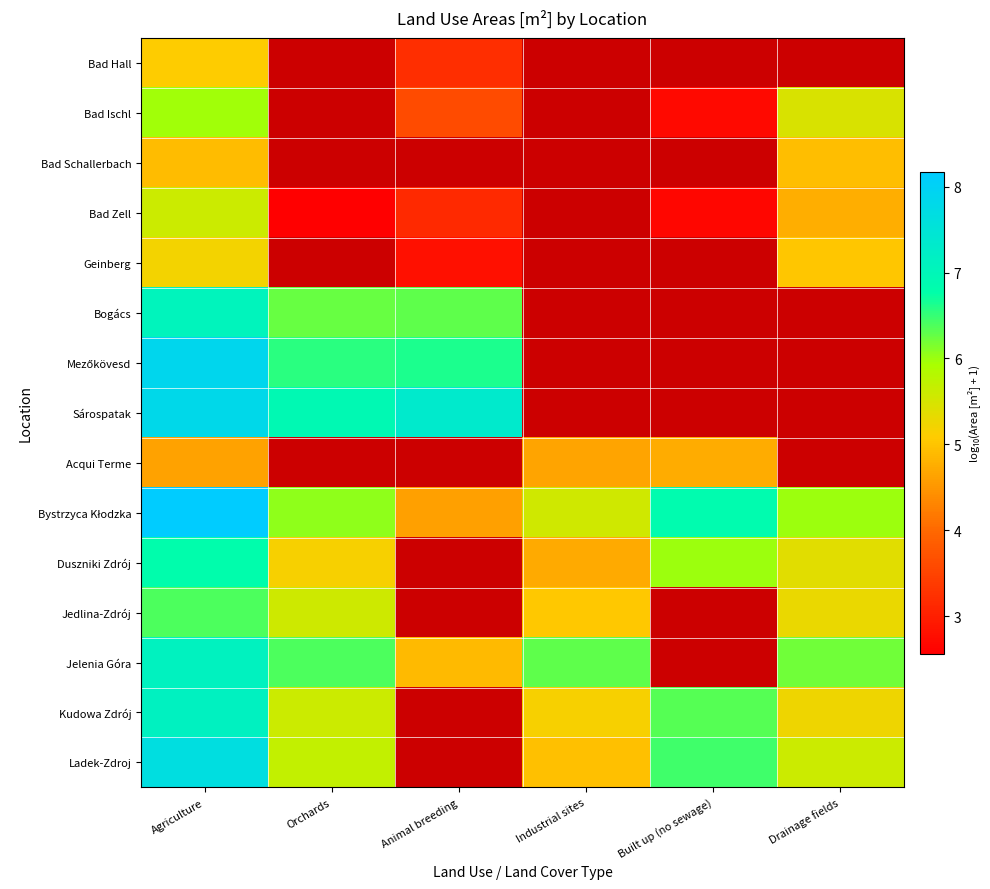

Rank the series by their maximum value, from lowest to highest.

Acqui Terme, Bad Schallerbach, Bad Hall, Geinberg, Bad Zell, Bad Ischl, Jedlina-Zdrój, Duszniki Zdrój, Bogács, Jelenia Góra, Kudowa Zdrój, Ladek-Zdroj, Sárospatak, Mezőkövesd, Bystrzyca Kłodzka